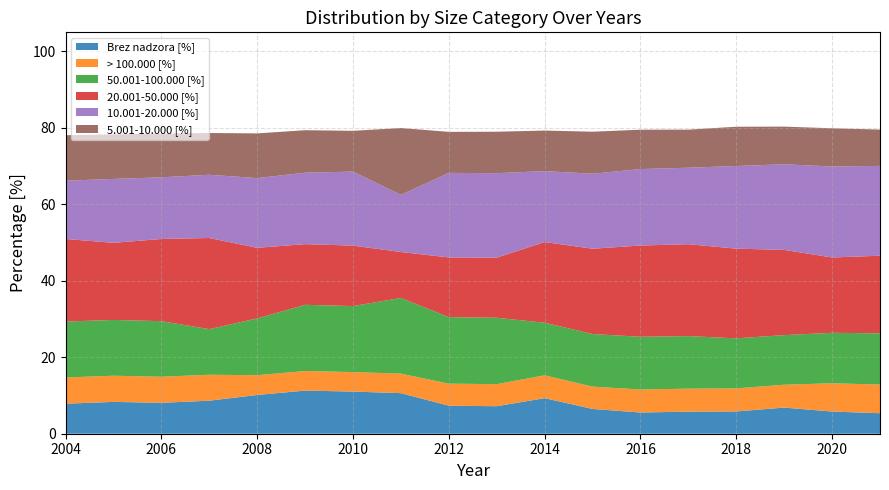

Reading right to left, extract all data points from this chart.

Brez nadzora [%]: 2021=5.4	2020=5.8	2019=6.8	2018=5.8	2017=5.8	2016=5.5	2015=6.5	2014=9.3	2013=7.2	2012=7.3	2011=10.6	2010=11.0	2009=11.3	2008=10.1	2007=8.6	2006=8.1	2005=8.3	2004=7.9
> 100.000 [%]: 2021=7.5	2020=7.4	2019=6.0	2018=6.0	2017=6.0	2016=6.0	2015=5.8	2014=6.0	2013=5.8	2012=5.8	2011=5.1	2010=5.1	2009=5.1	2008=5.2	2007=6.8	2006=6.8	2005=6.8	2004=6.9
50.001-100.000 [%]: 2021=13.4	2020=13.2	2019=13.0	2018=13.1	2017=13.8	2016=13.8	2015=13.8	2014=13.8	2013=17.4	2012=17.4	2011=19.8	2010=17.3	2009=17.3	2008=14.9	2007=11.9	2006=14.5	2005=14.6	2004=14.6
20.001-50.000 [%]: 2021=20.3	2020=19.7	2019=22.3	2018=23.5	2017=24.0	2016=23.9	2015=22.3	2014=21.1	2013=15.7	2012=15.6	2011=12.0	2010=15.8	2009=15.9	2008=18.5	2007=23.8	2006=21.5	2005=20.2	2004=21.6
10.001-20.000 [%]: 2021=23.5	2020=23.8	2019=22.4	2018=21.6	2017=20.0	2016=20.0	2015=19.6	2014=18.6	2013=22.1	2012=22.1	2011=15.0	2010=19.4	2009=18.7	2008=18.2	2007=16.5	2006=16.1	2005=16.7	2004=15.2
5.001-10.000 [%]: 2021=9.5	2020=10.0	2019=9.8	2018=10.3	2017=10.0	2016=10.3	2015=11.0	2014=10.6	2013=10.8	2012=10.7	2011=17.5	2010=10.7	2009=11.1	2008=11.7	2007=10.9	2006=11.4	2005=11.7	2004=11.9